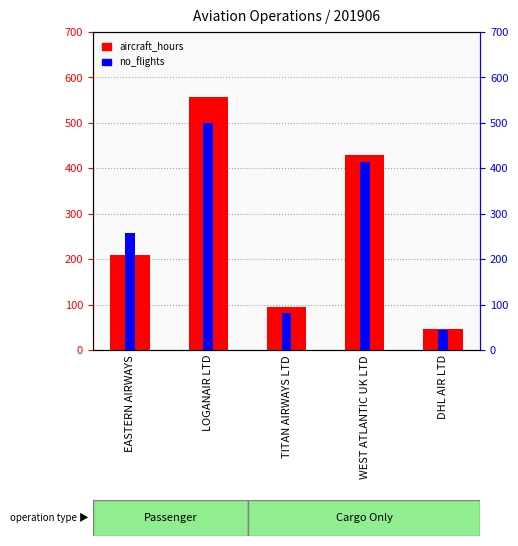

What is the maximum value shown in the chart?

557.6